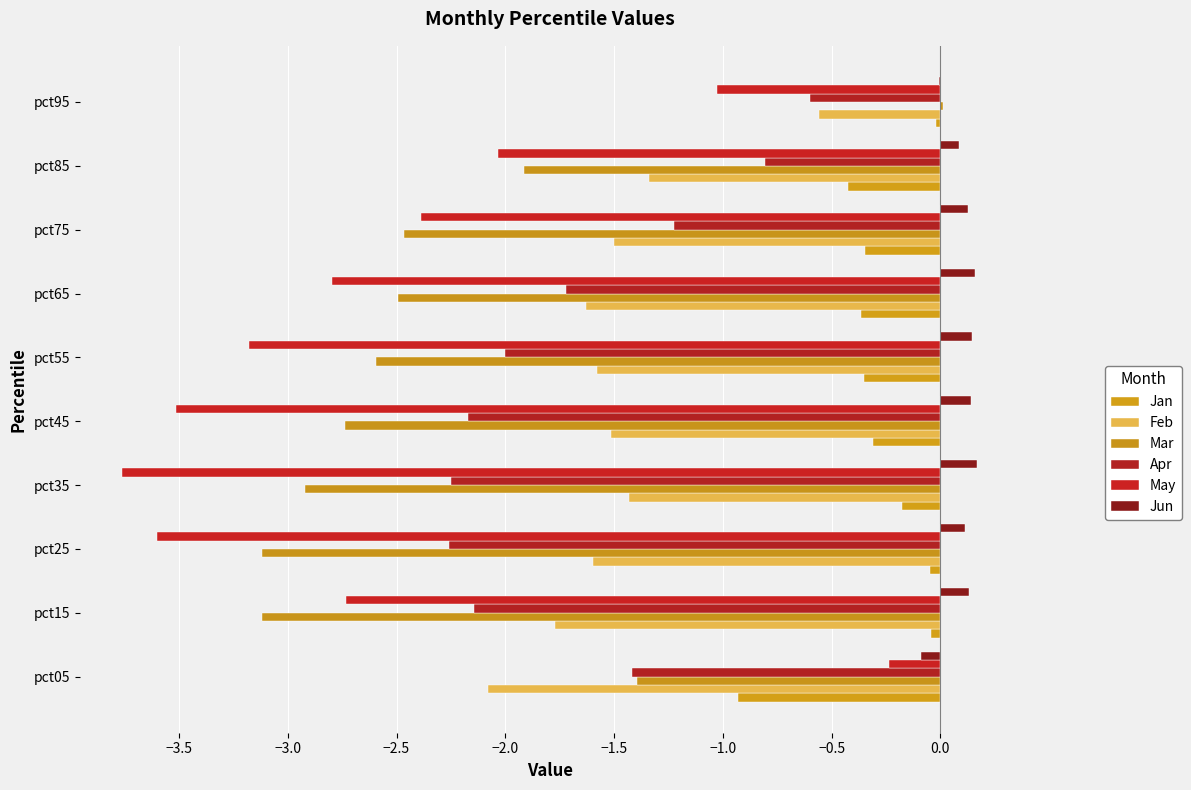

Which series has the largest range (max minus min)?

May